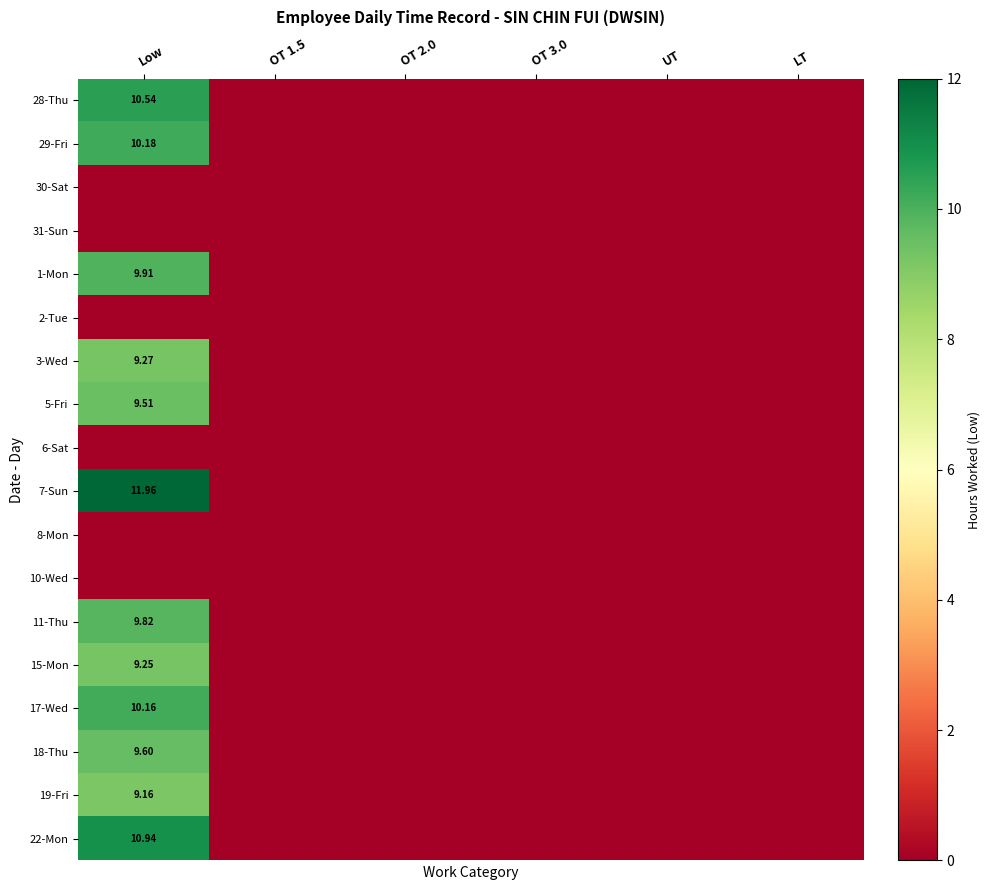

At how many categories does at least one series exceed 4?

1